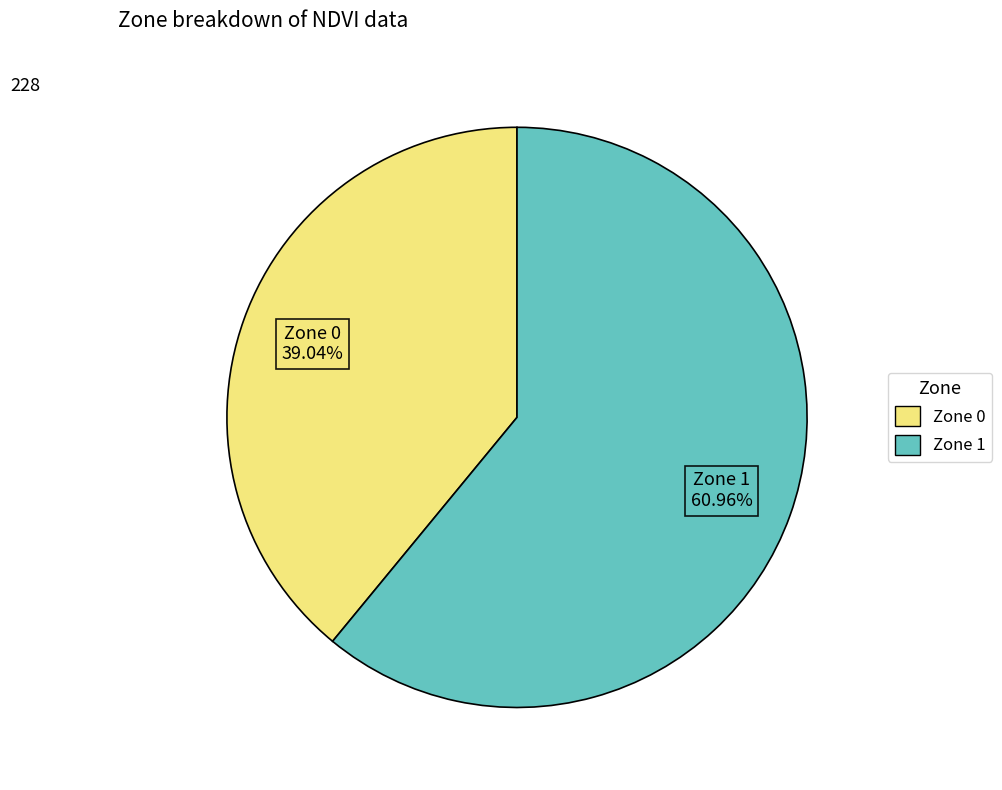

Count the number of slices in the pie.

2